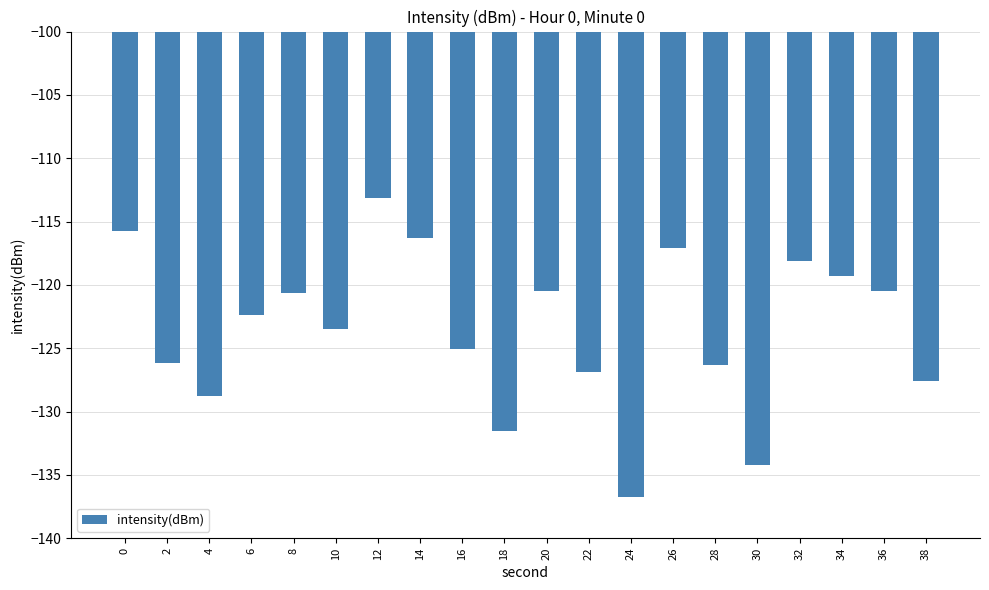

What value does the data have at 10?

-123.5